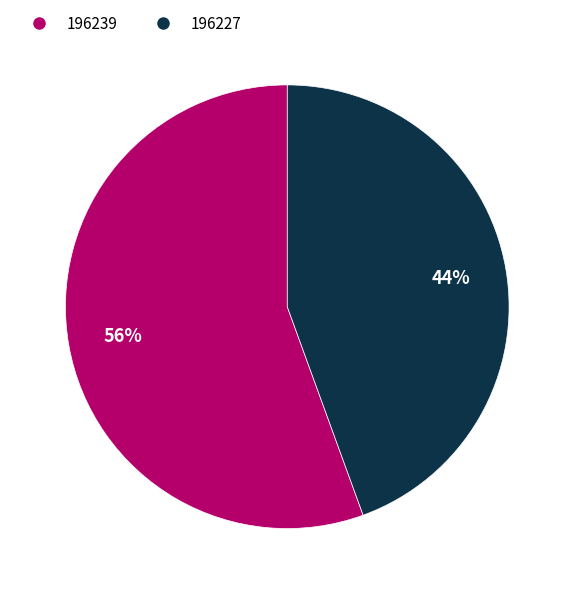

Does any single category account for the majority?

Yes